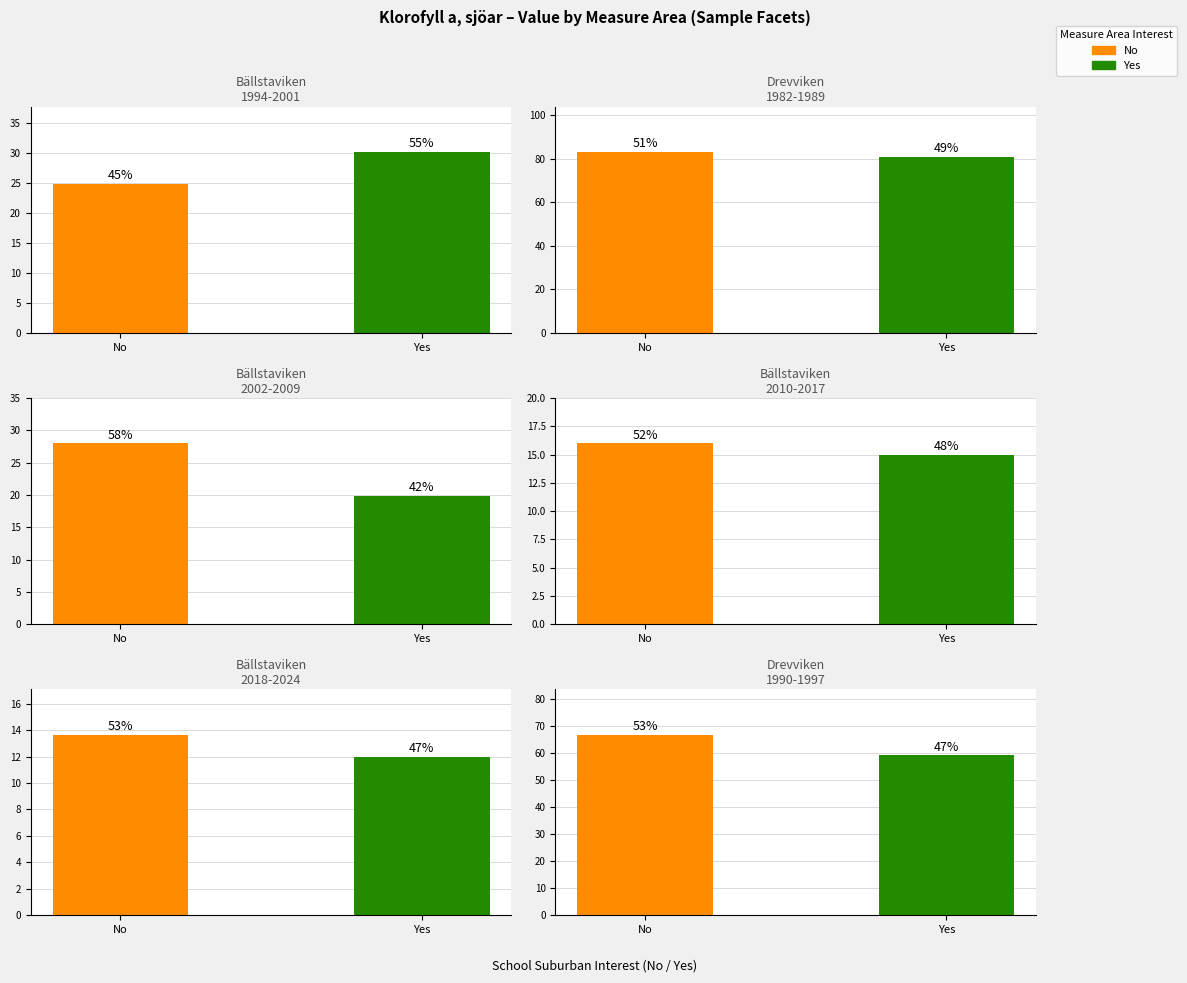

Which series changed the most between Bällstaviken and Bällstaviken?

Yes